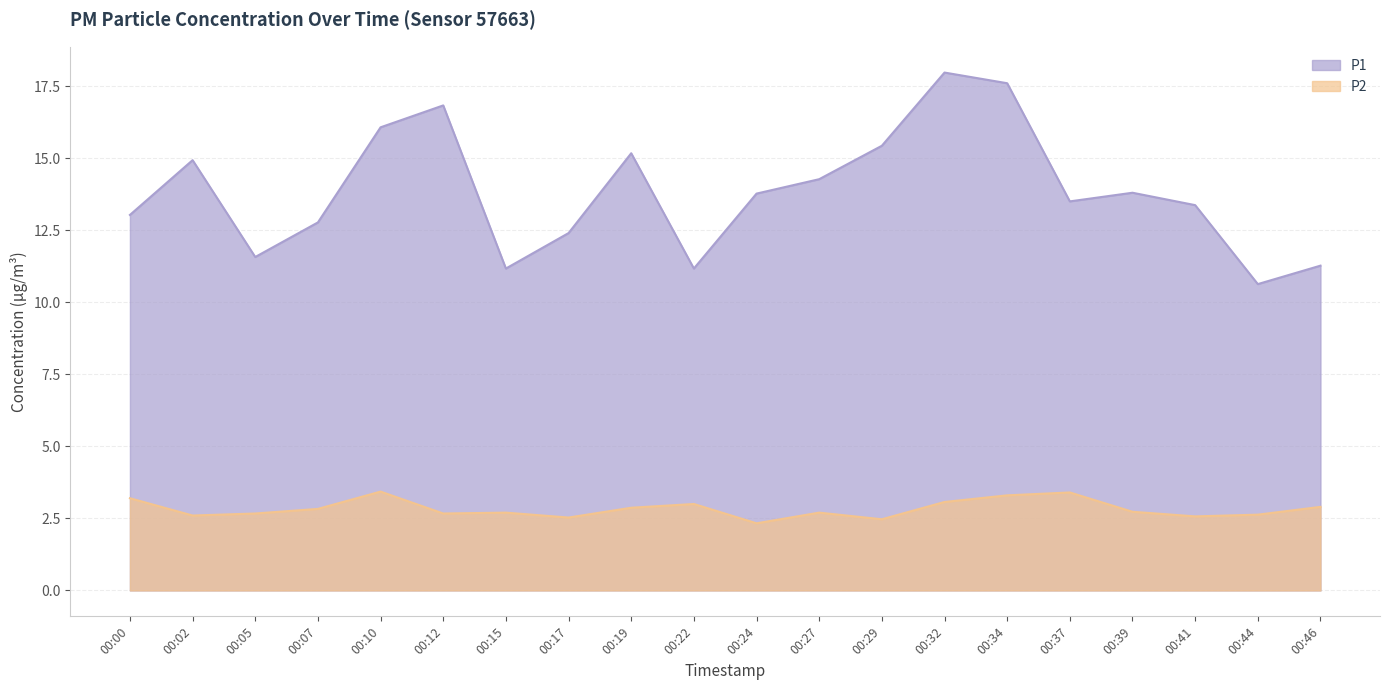

True or false: P1 and P2 intersect in this chart.

False